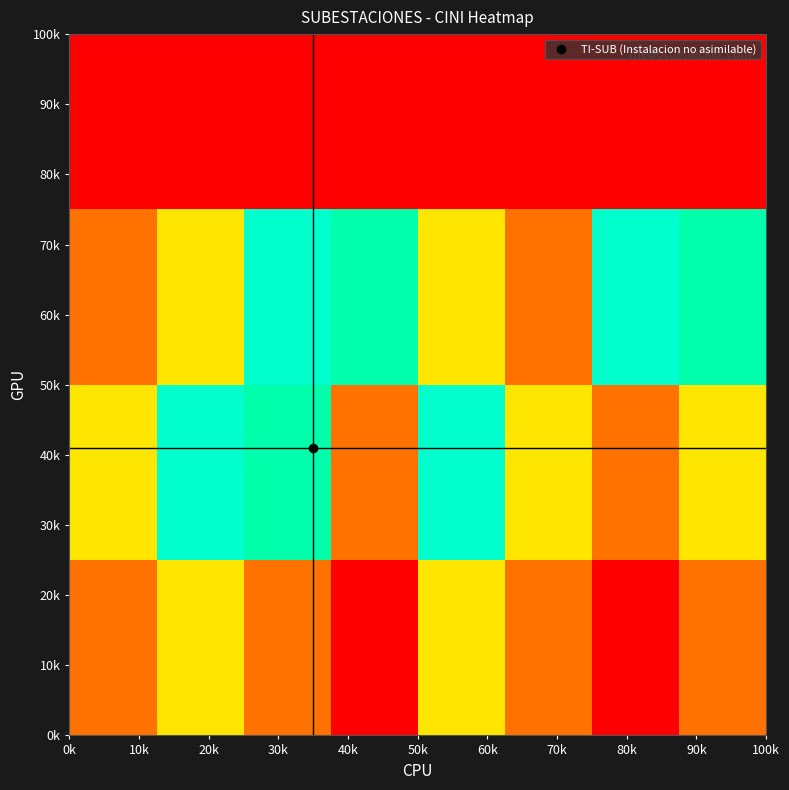

How many data points does each series have?

8